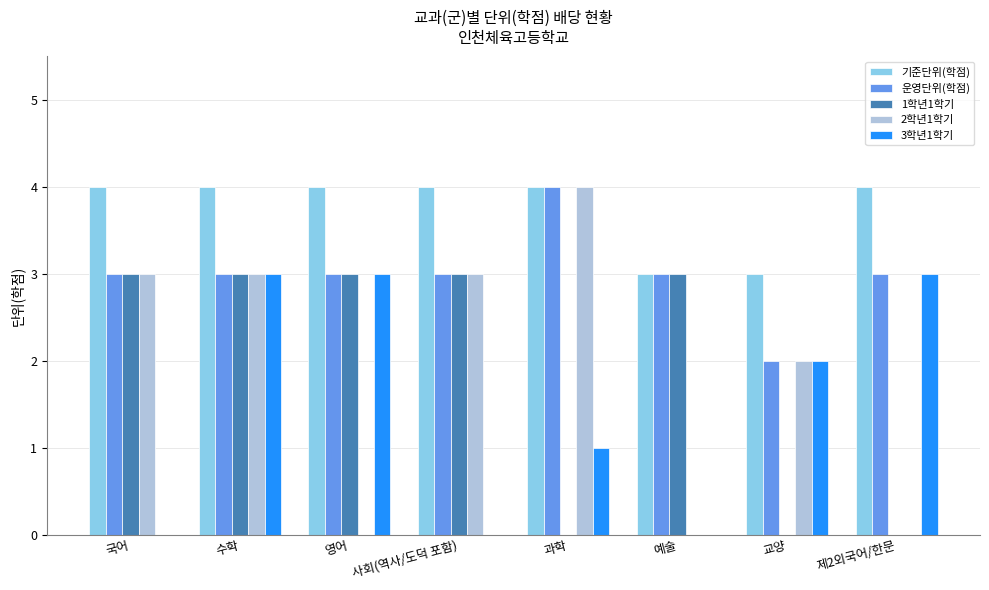

Reading left to right, list all the values displayed in this chart.

기준단위(학점): 4	4	4	4	4	3	3	4
운영단위(학점): 3	3	3	3	4	3	2	3
1학년1학기: 3	3	3	3	0	3	0	0
2학년1학기: 3	3	0	3	4	0	2	0
3학년1학기: 0	3	3	0	1	0	2	3